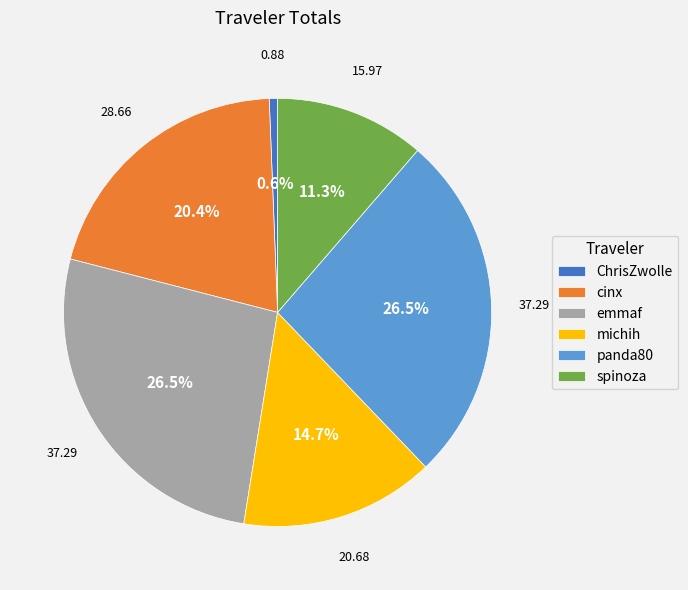

To the nearest percent, what is the combined percentage of spinoza and emmaf?

38%